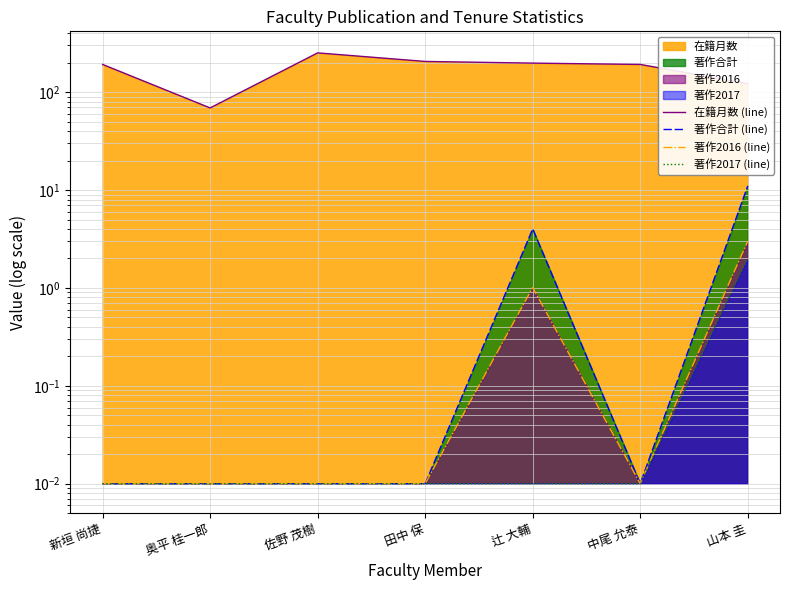

Reading left to right, transcribe all the data shown in this chart.

在籍月数 (line): 192.0	69.0	252.0	206.0	198.0	192.0	122.0
著作合計 (line): 0.0	0.0	0.0	0.0	4.0	0.0	11.0
著作2016 (line): 0.0	0.0	0.0	0.0	1.0	0.0	3.0
著作2017 (line): 0.0	0.0	0.0	0.0	0.0	0.0	2.0